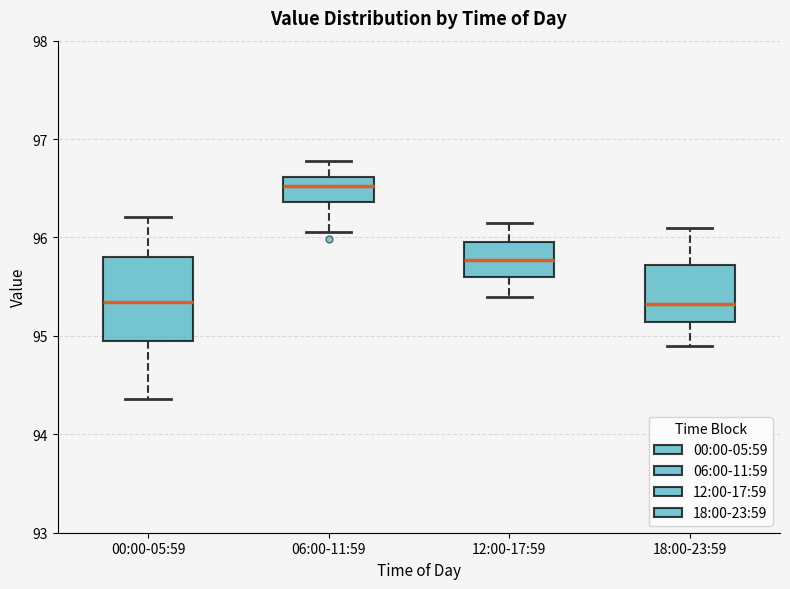

Which box is the tallest, from its lower edge to its upper edge?

00:00-05:59